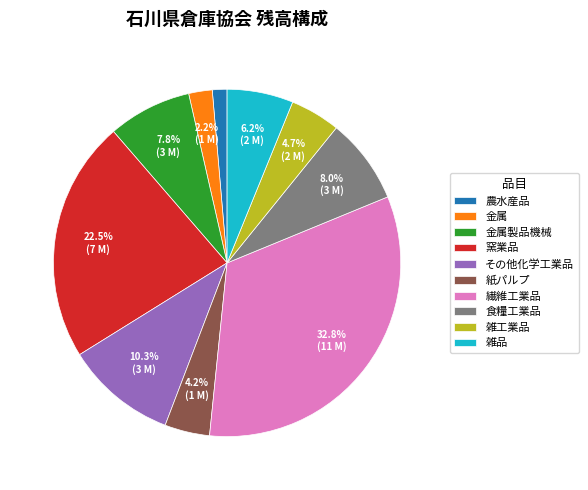

Combined, do 窯業品 and 雑工業品 account for over 50%?

No